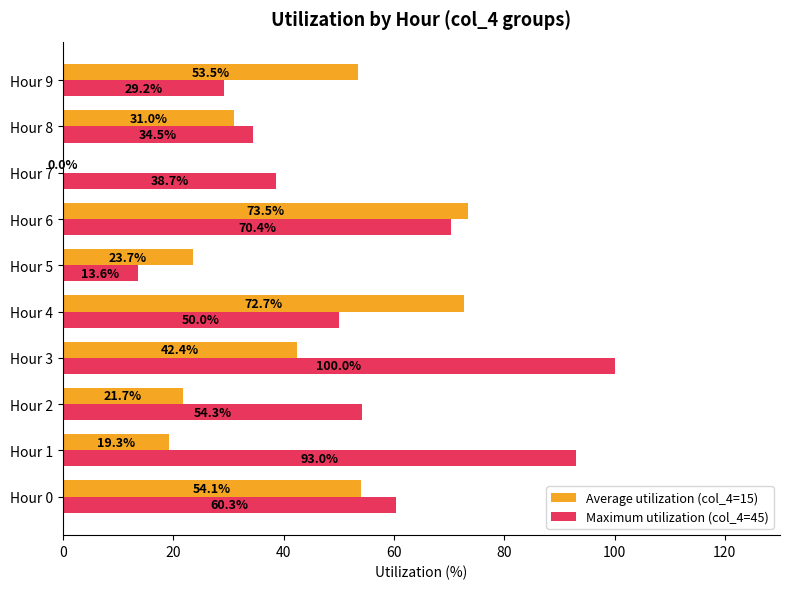

Where is Maximum utilization (col_4=45) nearest to the value 56?

Hour 2